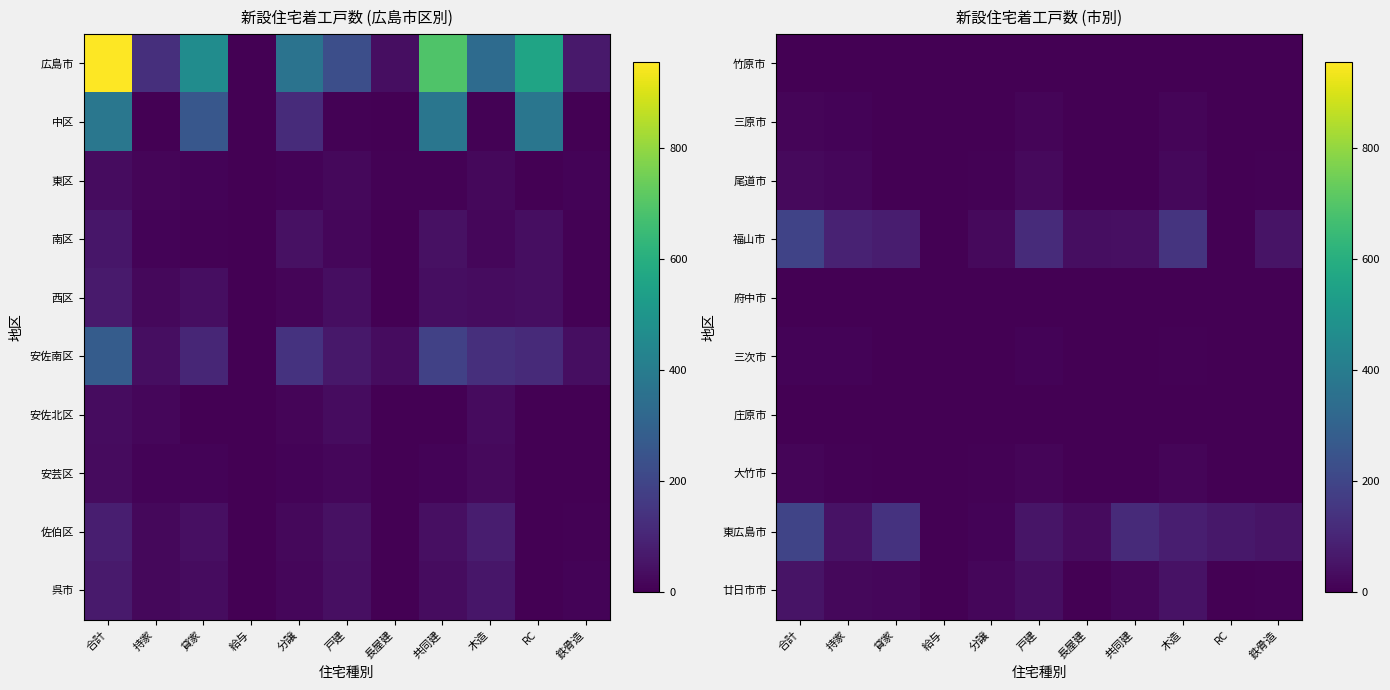

True or false: 尾道市 has a value of 26 at 合計.

True